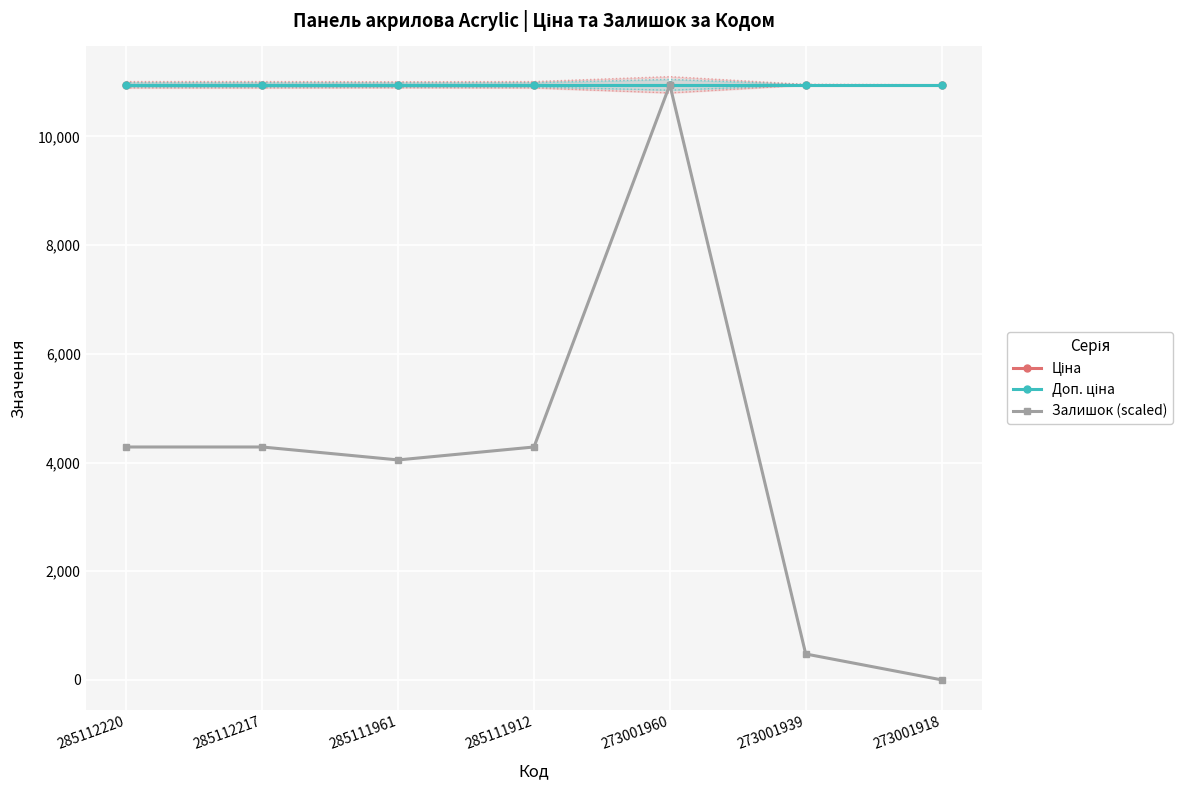

What is the value of the Ціна point at the 5th from the left?

10952.0